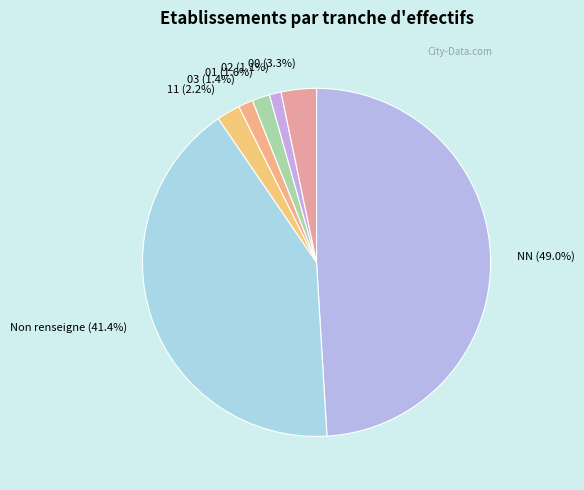

Is there a majority slice in this chart?

No